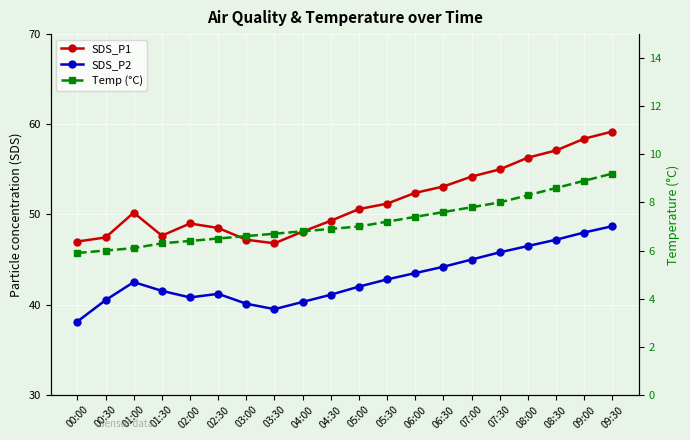

Rank the series by their average value, from lowest to highest.

Temp (°C), SDS_P2, SDS_P1